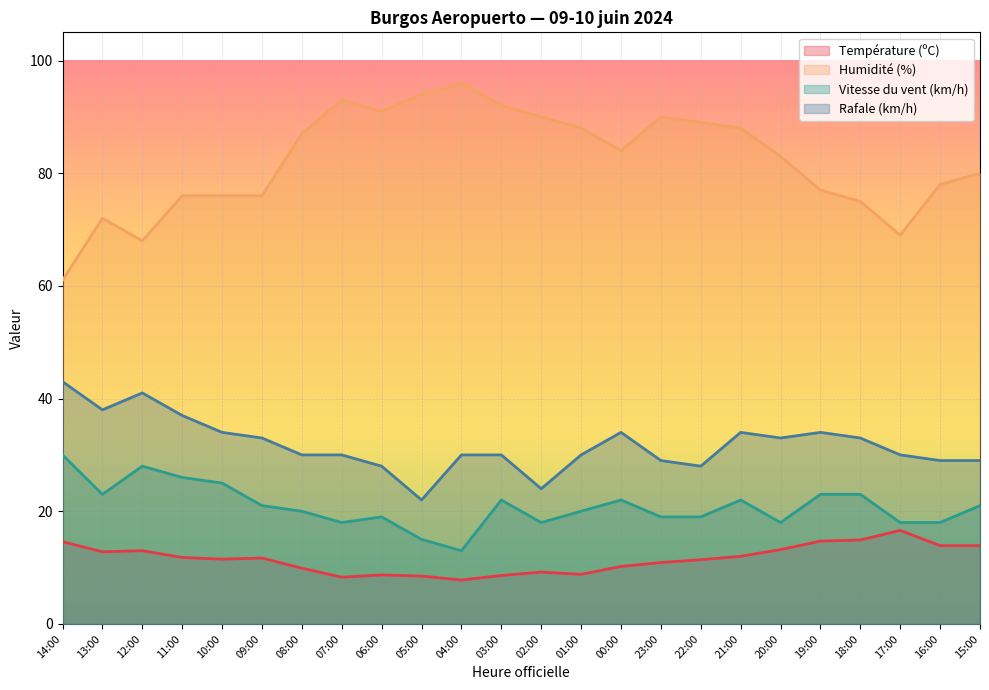

Between 12:00 and 09:00, which is larger?

12:00